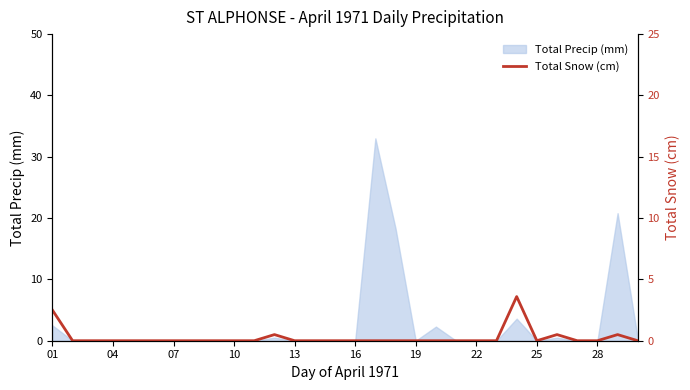

The value of Total Precip (mm) at 13 is 0.0. True or false?

True